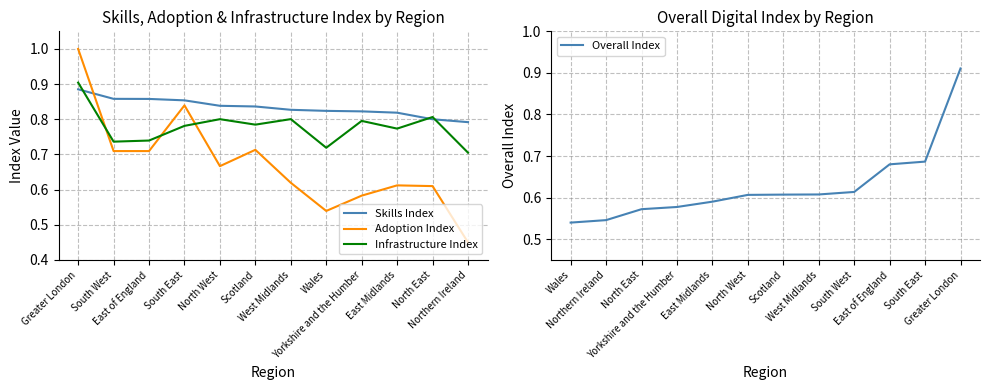

What is the smallest value displayed?

0.4